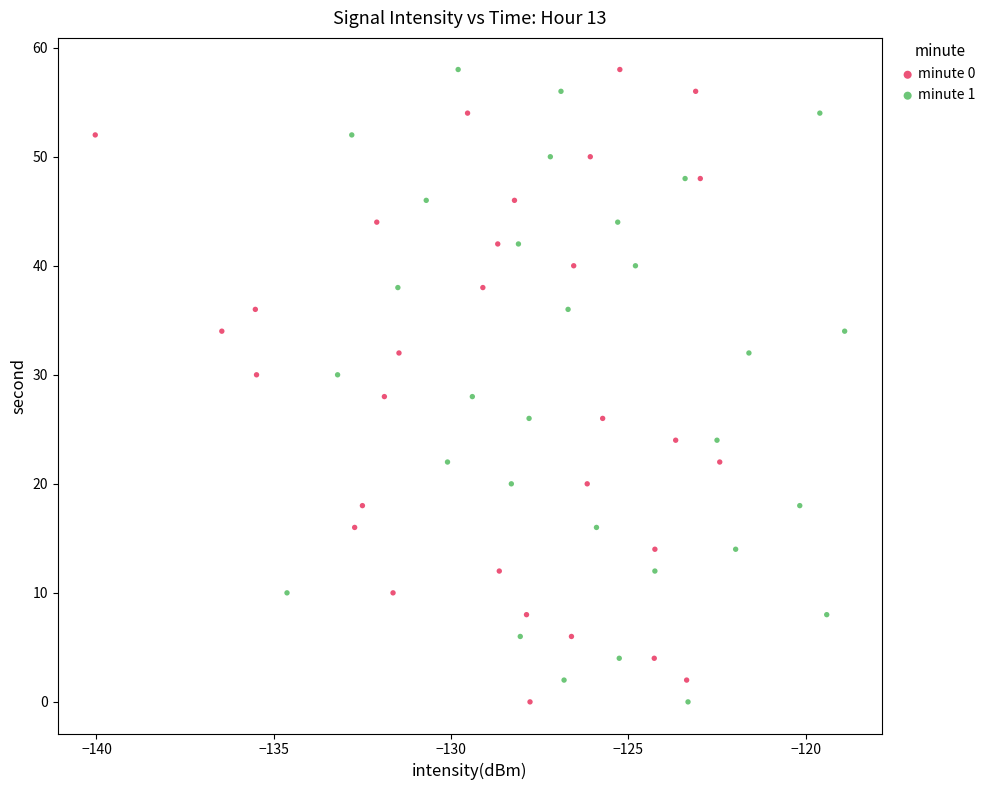

What are all the series names shown in the legend?

minute 0, minute 1